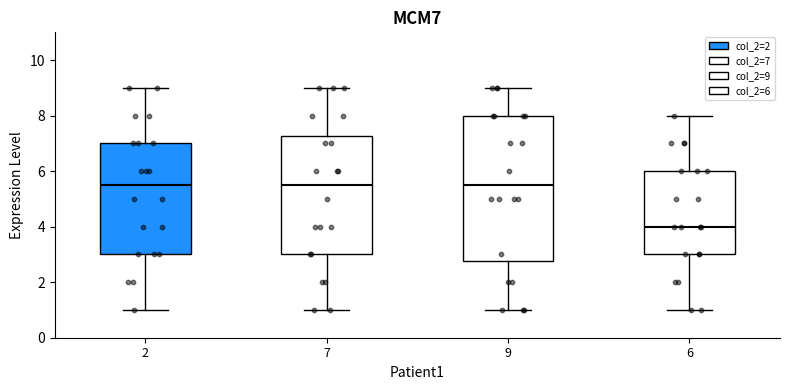

Where is the upper edge of the box at x = 2 on the y-axis? The values are not printed on the chart, so give them approximately, as read against the axis.

7.0